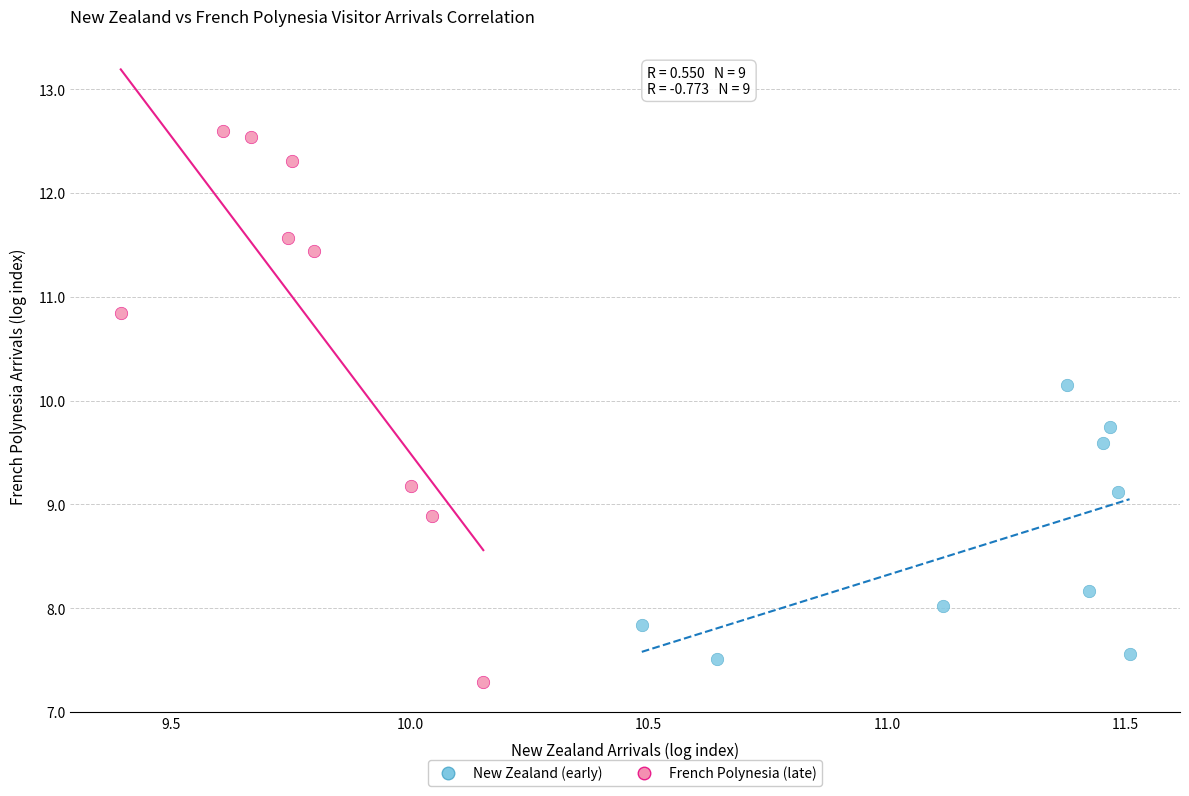

What are all the series names shown in the legend?

New Zealand (early), French Polynesia (late)